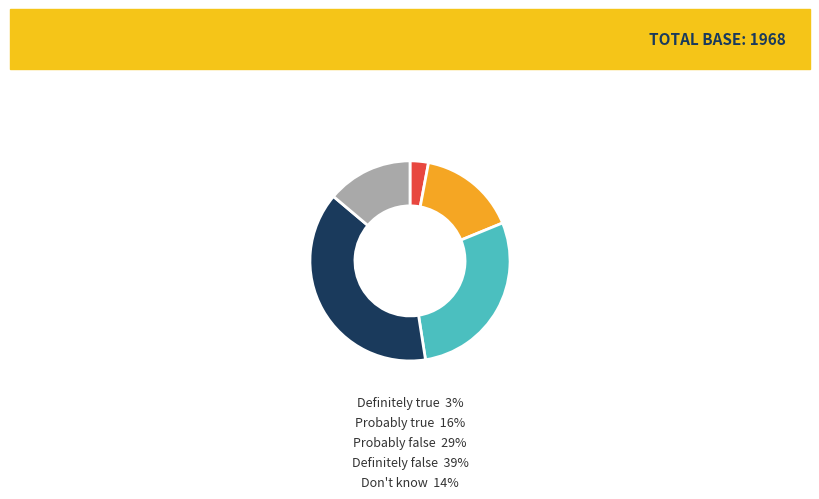

Is there a majority slice in this chart?

No